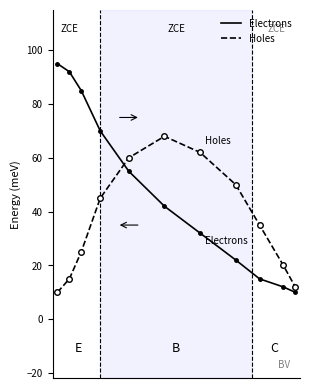

What is the sum of all Holes values?

402